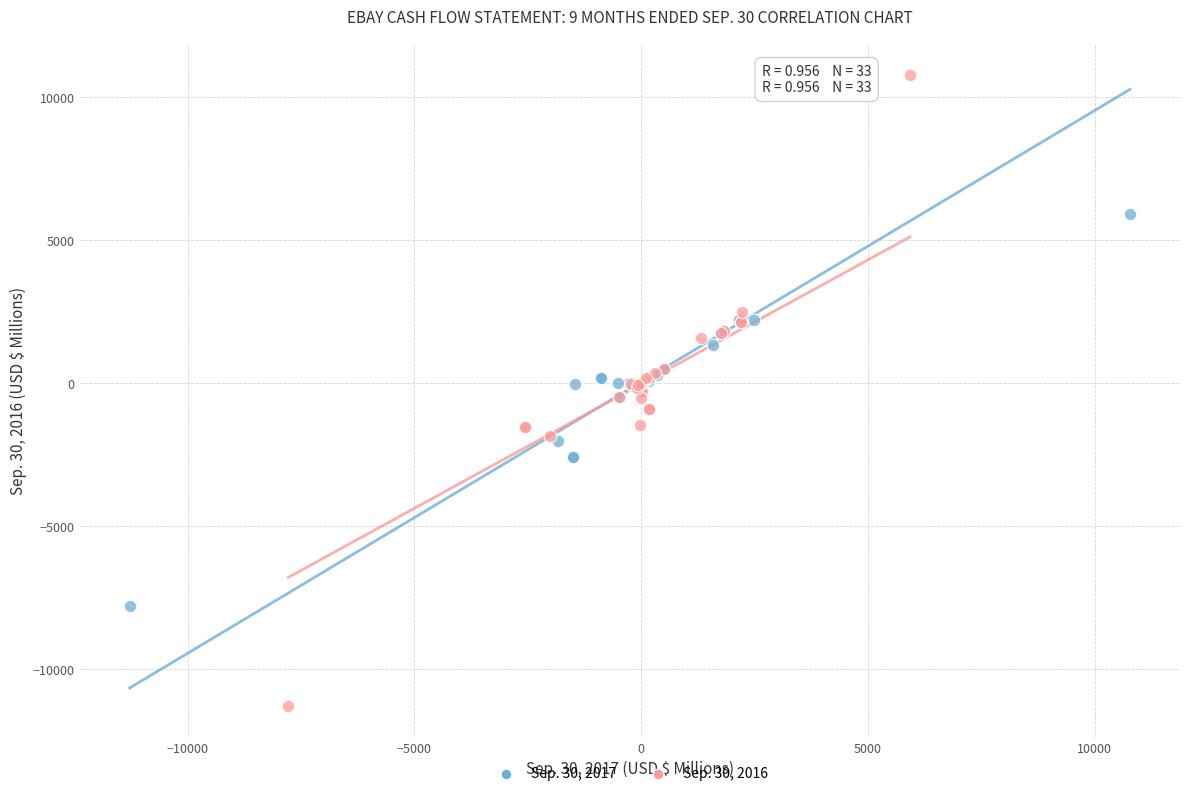

Which series reaches the maximum Y coordinate?

Sep. 30, 2016